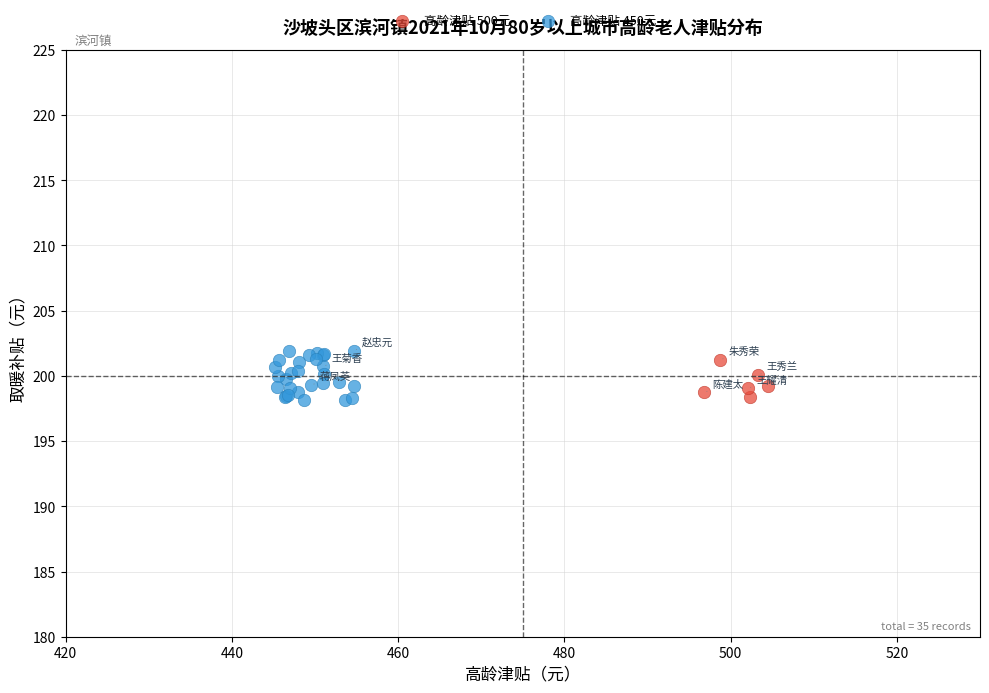

Which series contains the highest Y value?

高龄津贴 450元